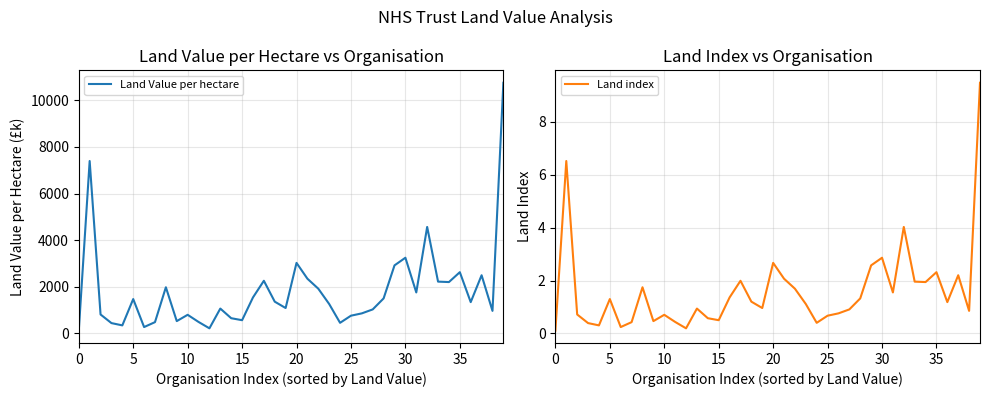

True or false: Land index has a value of 1.0 at 35.

False